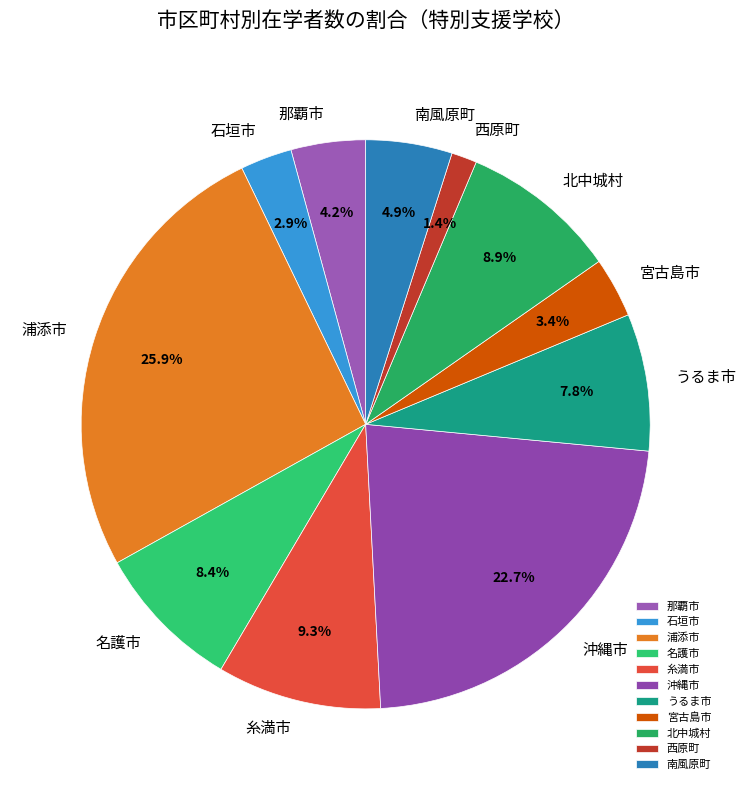

Between うるま市 and 糸満市, which is larger?

糸満市